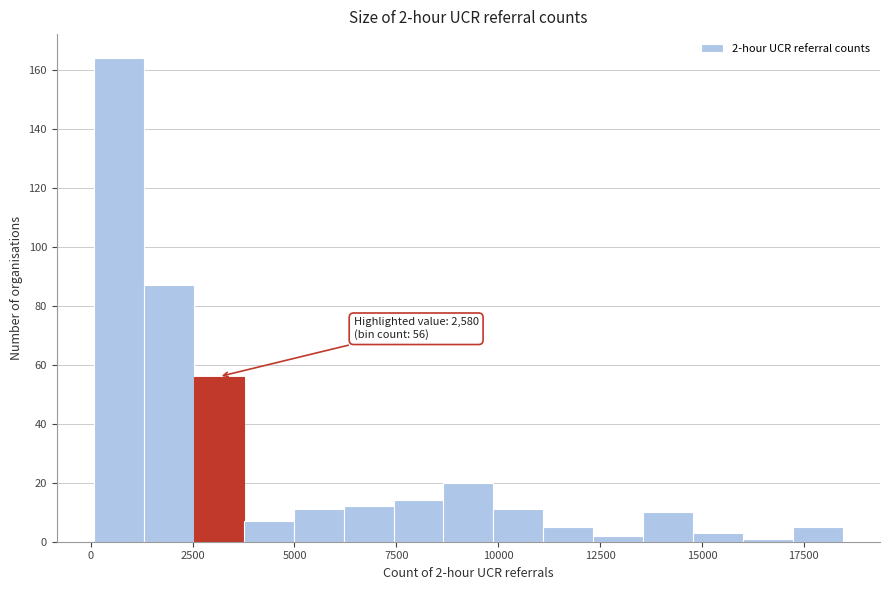

Around what value on the x-axis is the tallest bar? Give the approximate position of its centre, as read against the axis.

500